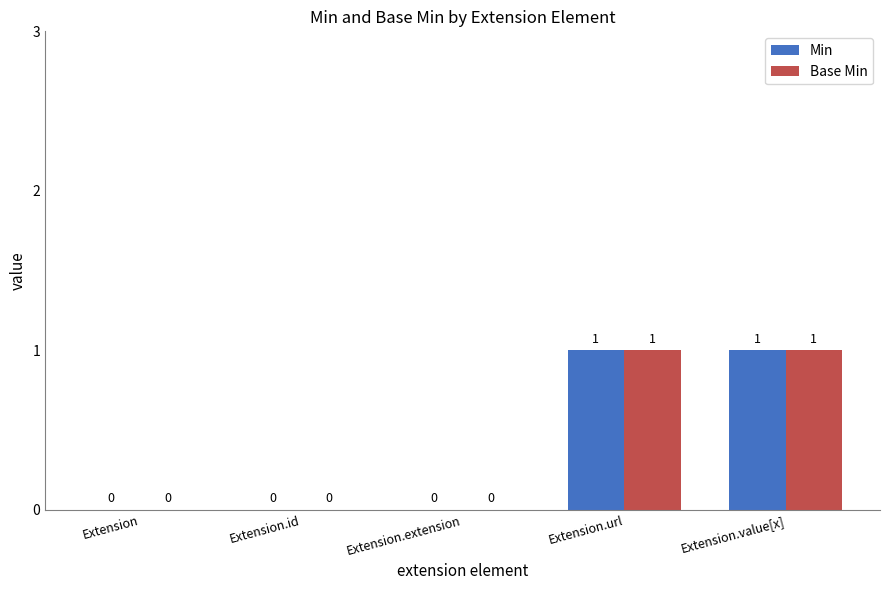

Count the Base Min values in the range 0 to 1.

5